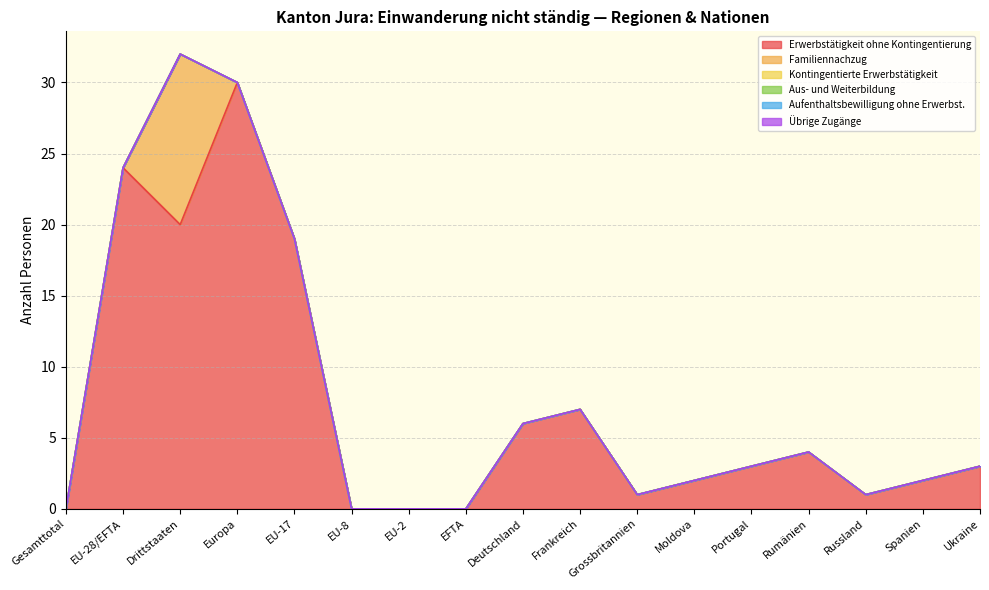

What position from the right is EU-28/EFTA?

16